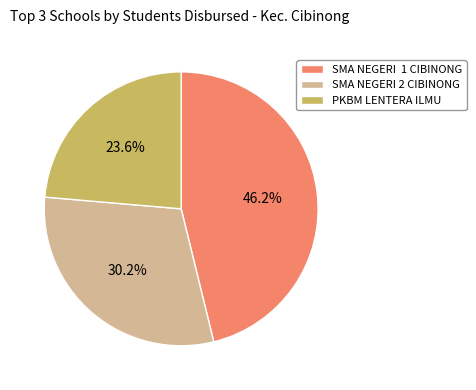

Does PKBM LENTERA ILMU account for over 50% of the chart?

No